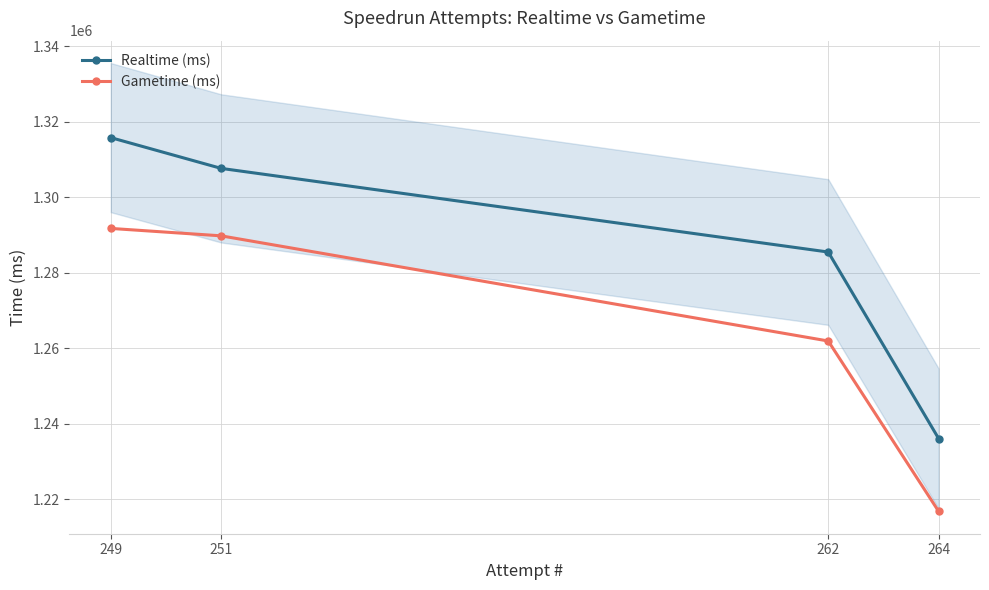

List the series in order of their overall mean, highest first.

Realtime (ms), Gametime (ms)